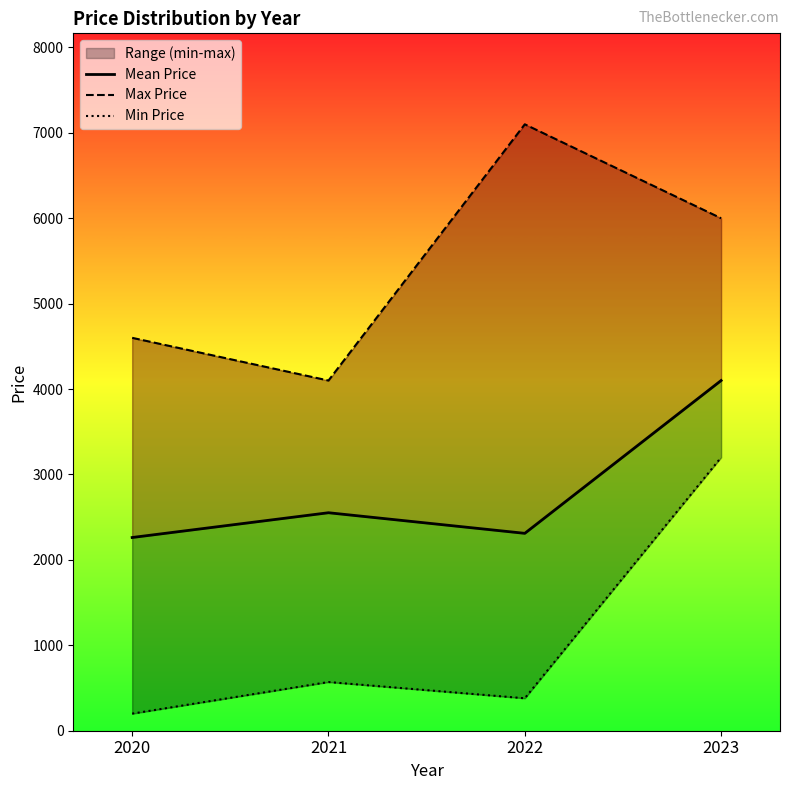

True or false: Max Price and Min Price cross at least once.

False